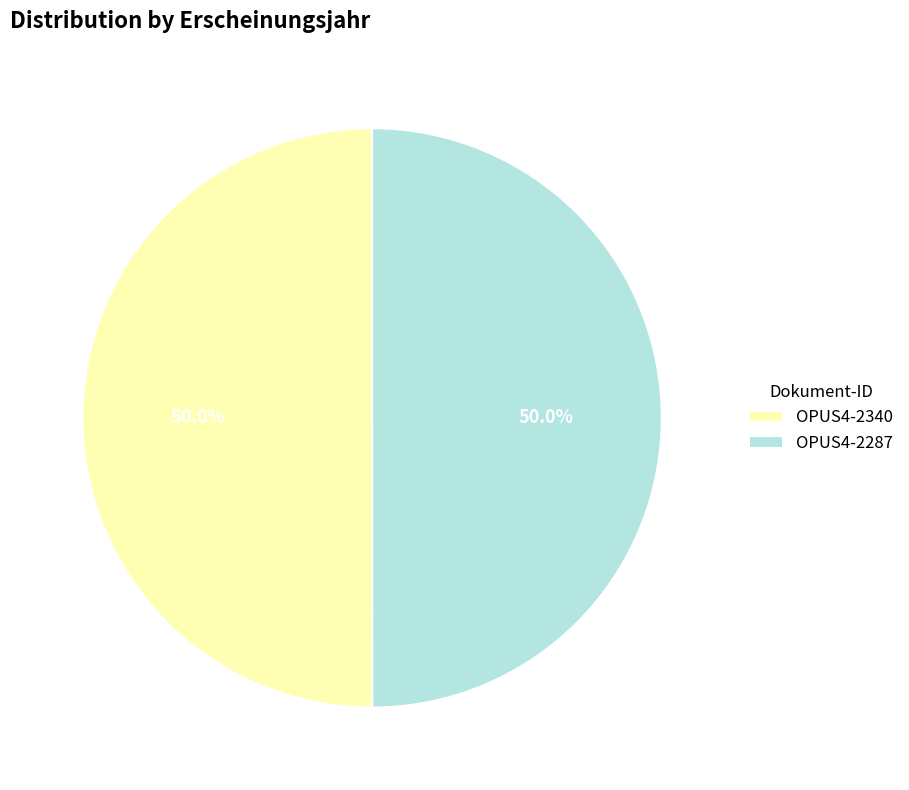

What percentage is NOT represented by OPUS4-2340?

50.0%